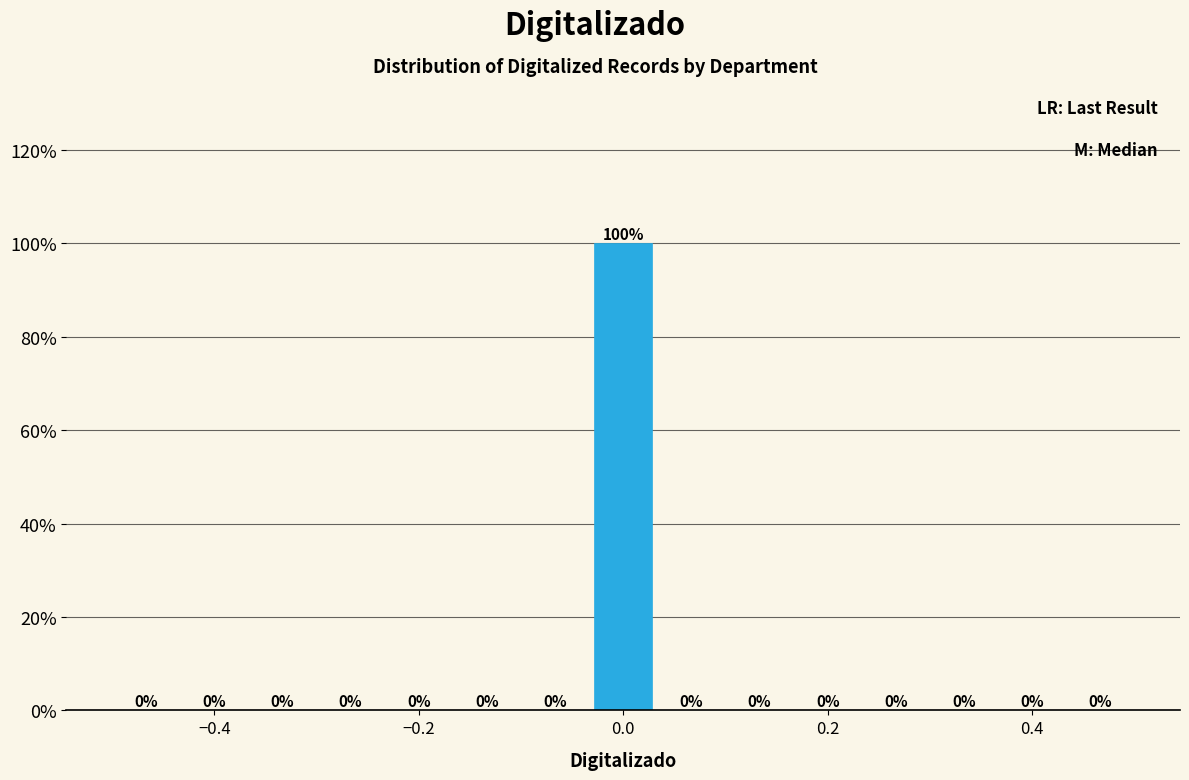

Read against the x-axis, roughly where is the centre of the tallest bar?

0.00